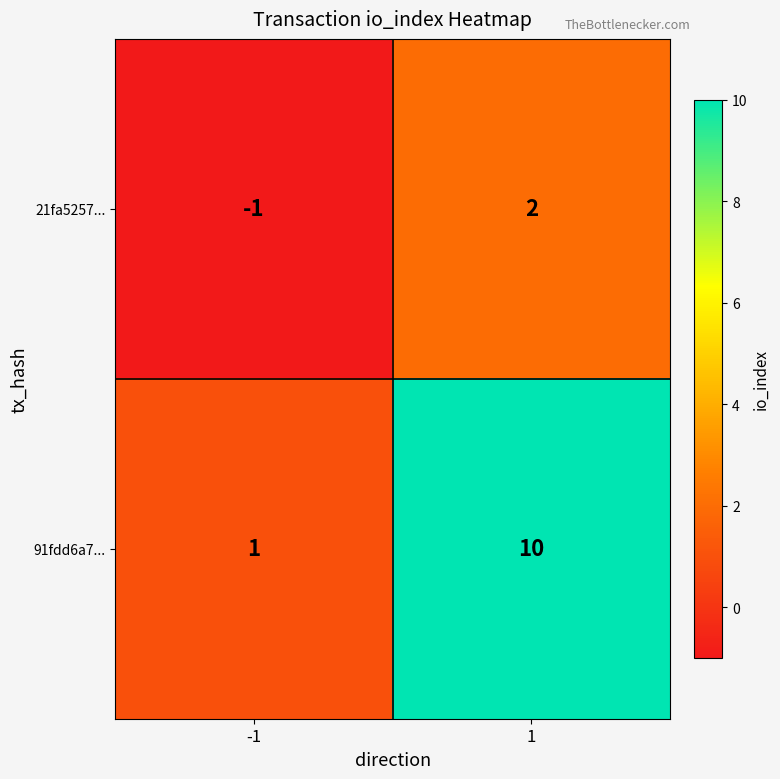

At 1, list the series in order from largest to smallest.

91fdd6a7..., 21fa5257...